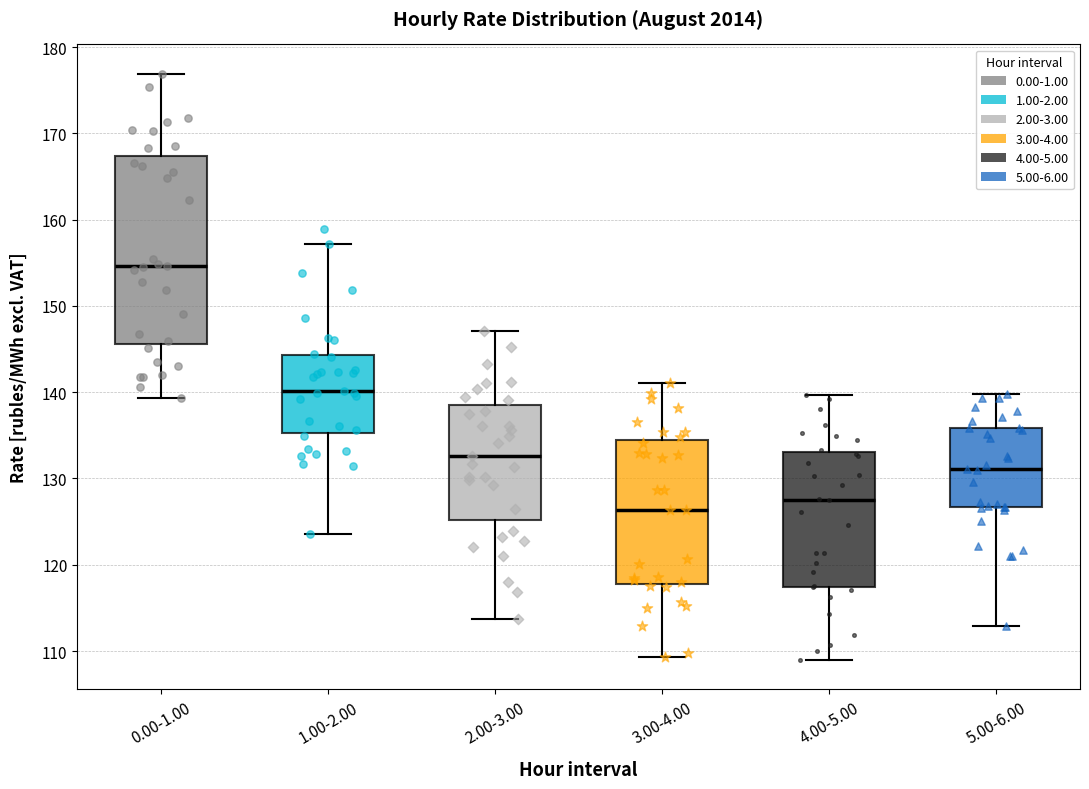

Reading left to right, read every box against the y-axis: the position of its median line, the range the box covers, and the ends of its whiskers. The values are not printed on the chart, so give them approximately, as read against the axis.

0.00-1.00: median 155, box 146 to 167, whiskers 139 to 177
1.00-2.00: median 140, box 135 to 144, whiskers 124 to 157
2.00-3.00: median 133, box 125 to 138, whiskers 114 to 147
3.00-4.00: median 126, box 118 to 134, whiskers 109 to 141
4.00-5.00: median 127, box 117 to 133, whiskers 109 to 140
5.00-6.00: median 131, box 127 to 136, whiskers 113 to 140